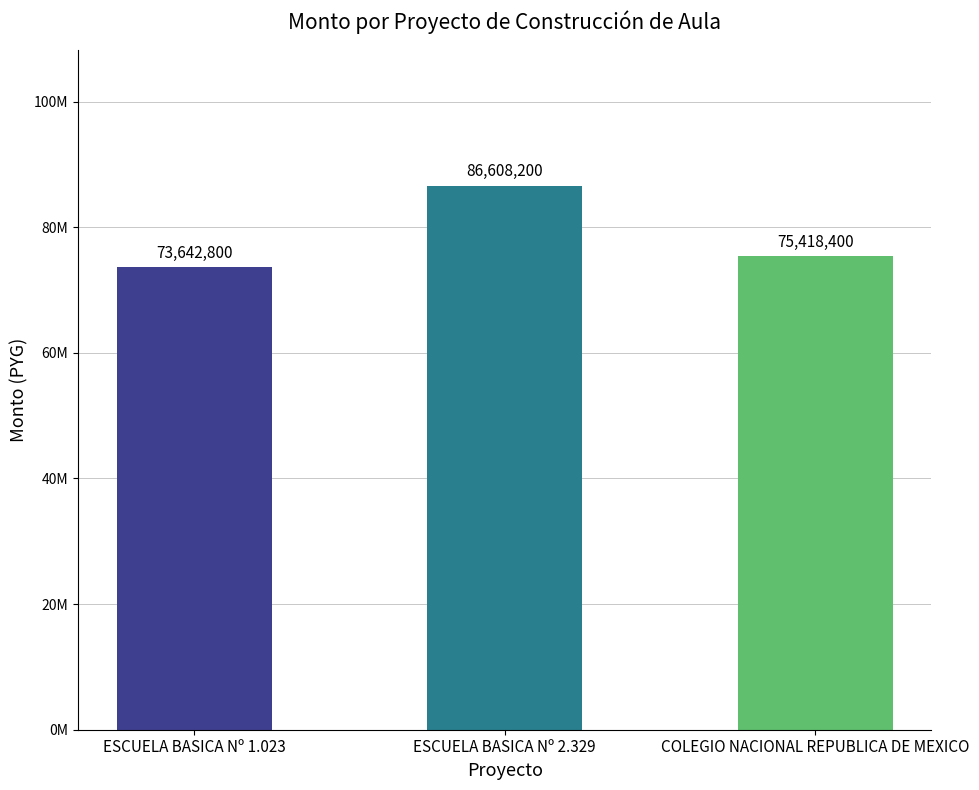

Reading left to right, extract all data points from this chart.

ESCUELA BASICA Nº 1.023=73642800	ESCUELA BASICA Nº 2.329=86608200	COLEGIO NACIONAL REPUBLICA DE MEXICO=75418400